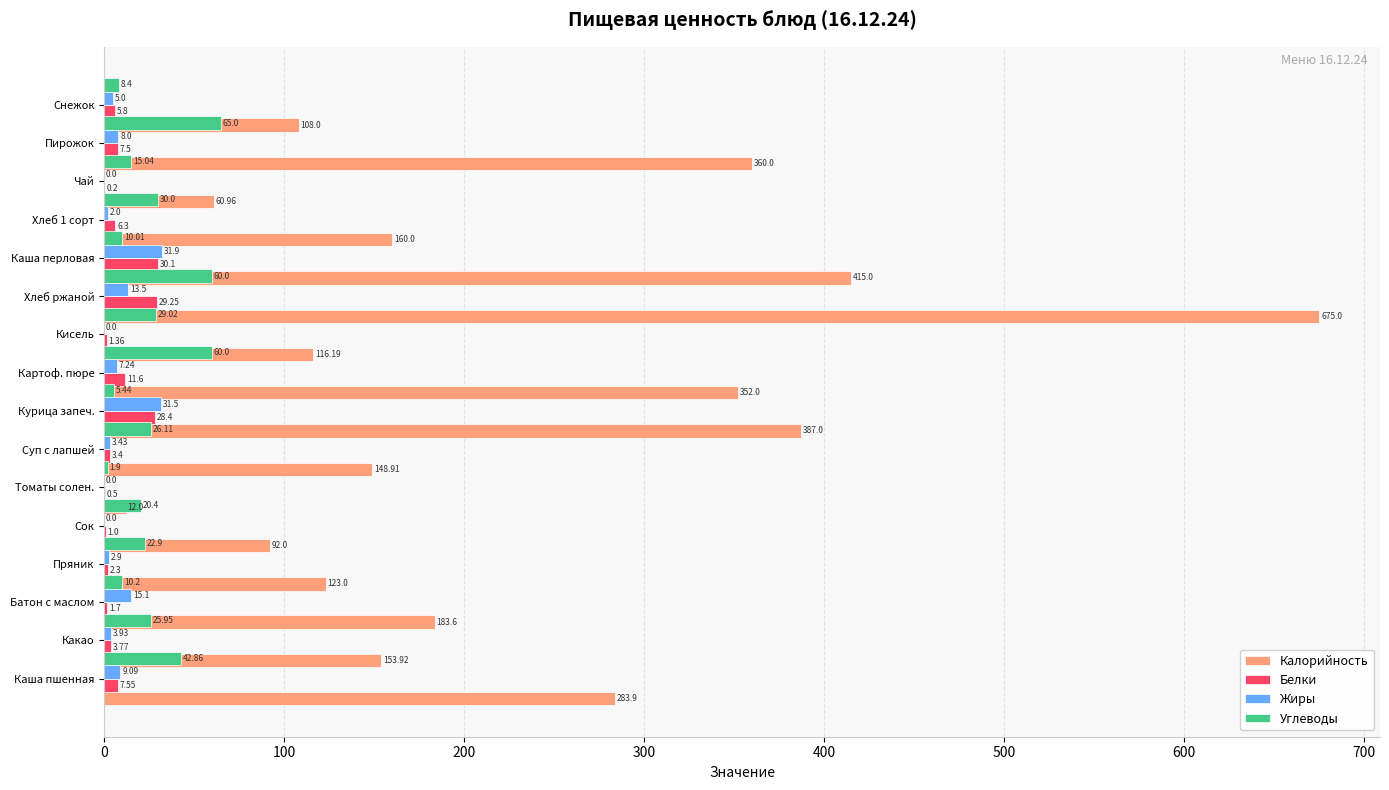

How many bars are there in total?

64